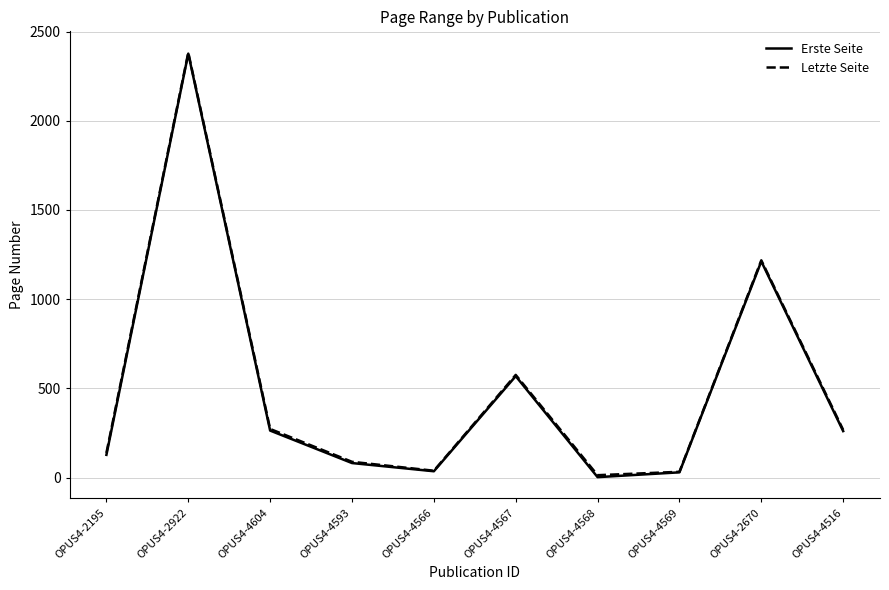

What is the difference between the highest and lowest values at OPUS4-4568?

11